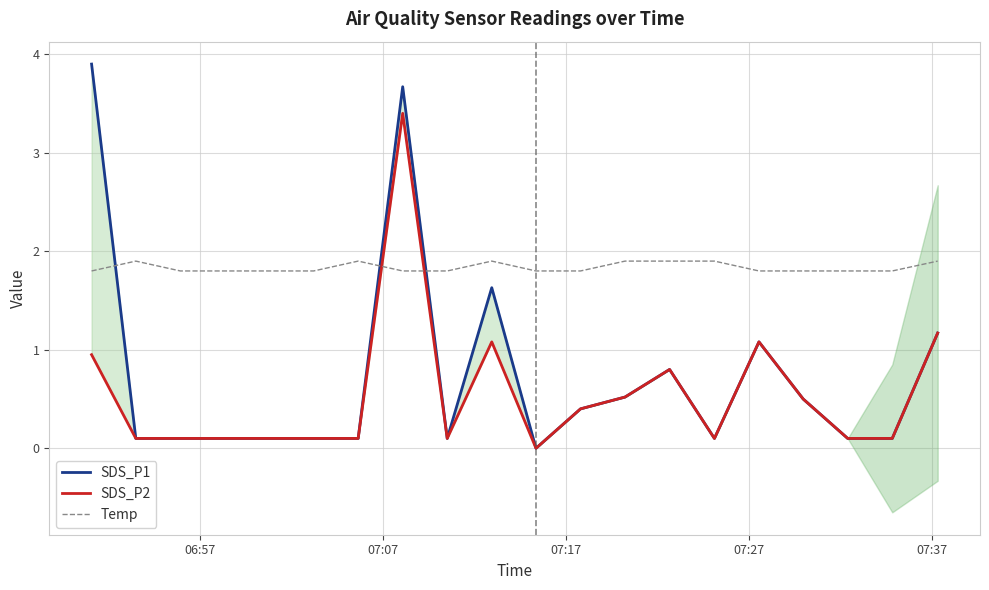

What is the highest value of the Temp series?

1.9